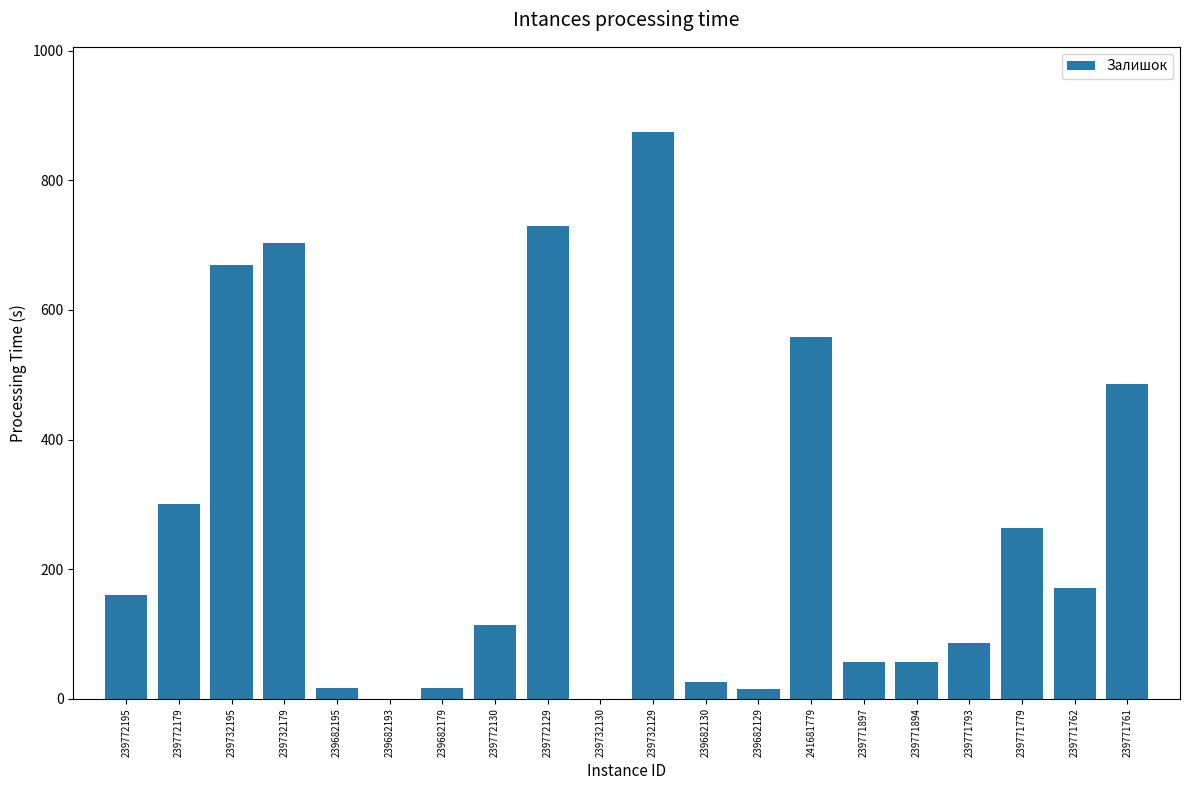

The value at 239772195 is 160. True or false?

True